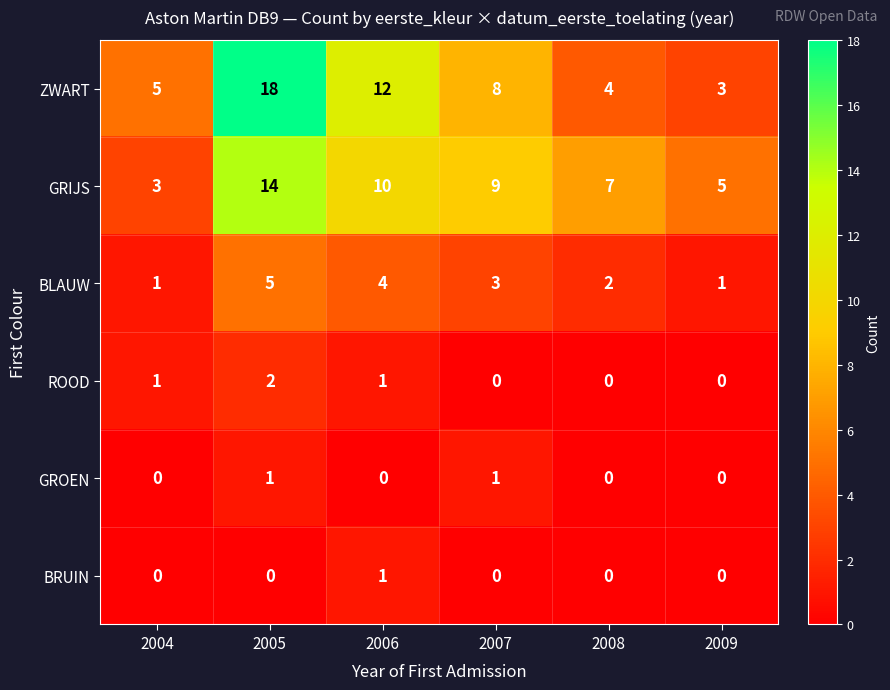

What is the average value of the GRIJS series?

8